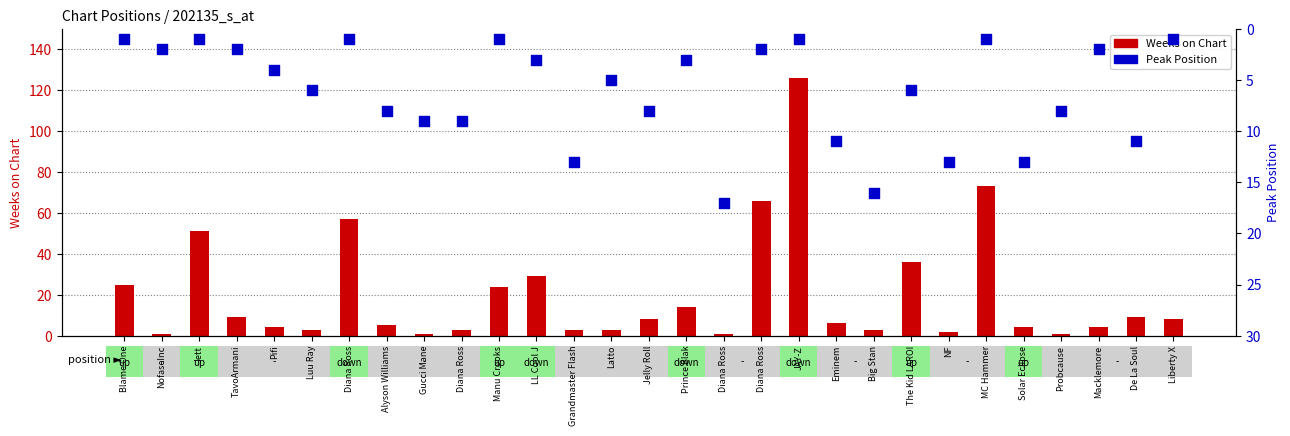

Which series contains the lowest Y value?

Weeks on Chart